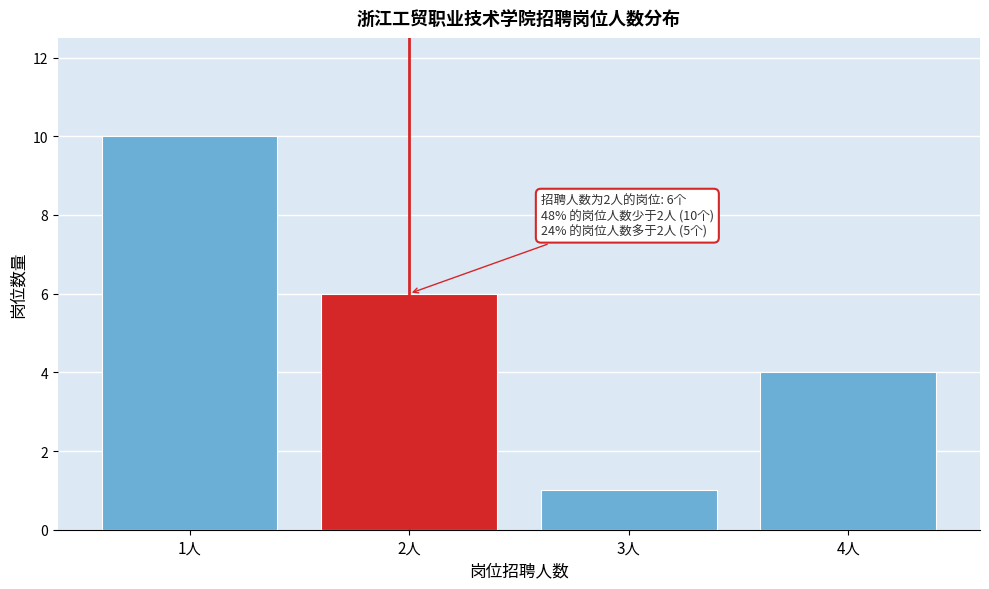

Reading right to left, list all the values displayed in this chart.

4	1	6	10